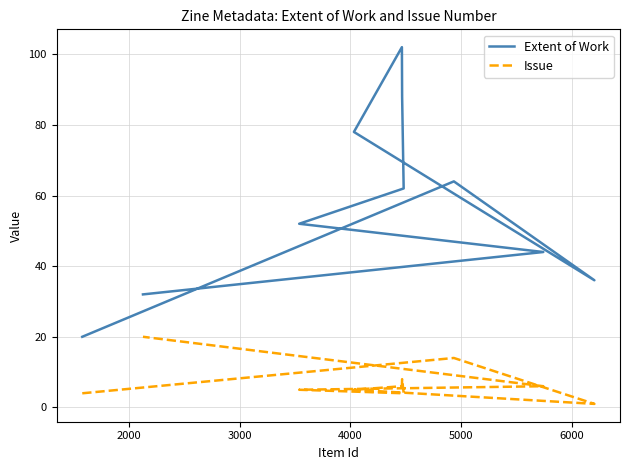

True or false: Extent of Work has more than 1 points higher than both neighbors.

True